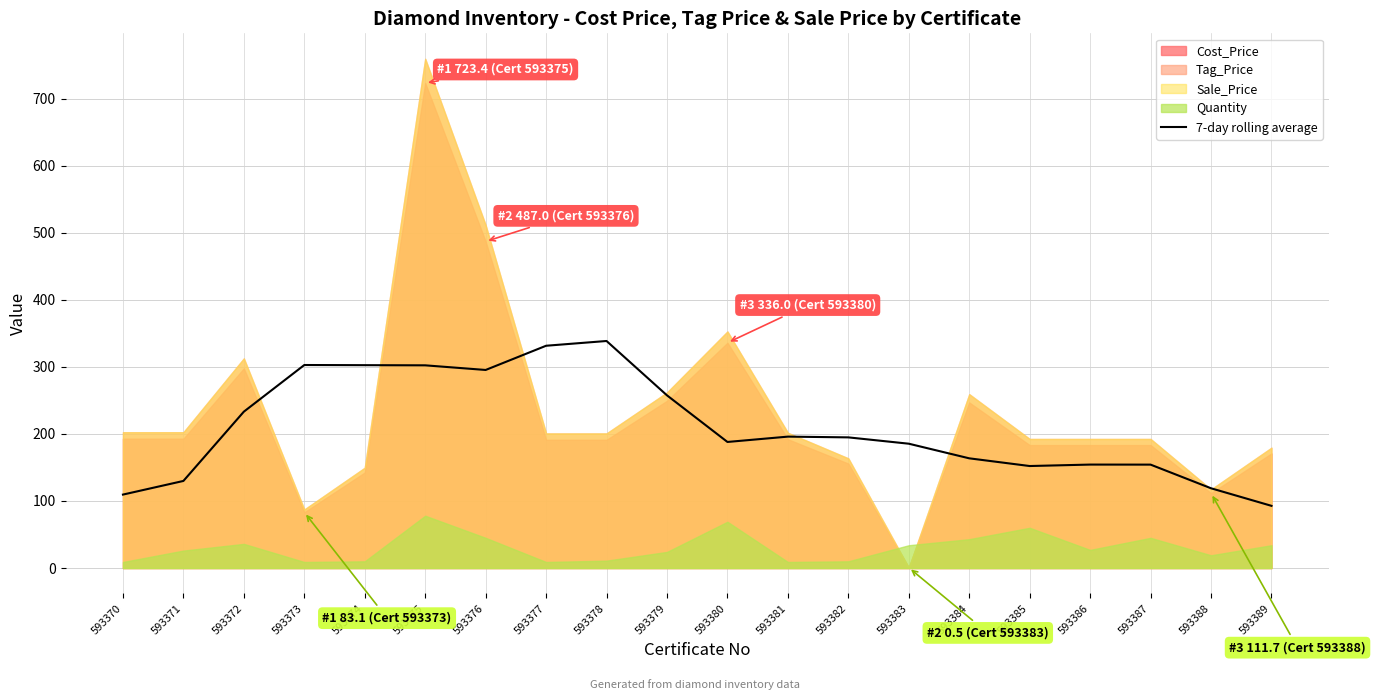

Which category has the lowest value in the 7-day rolling average series?

593389